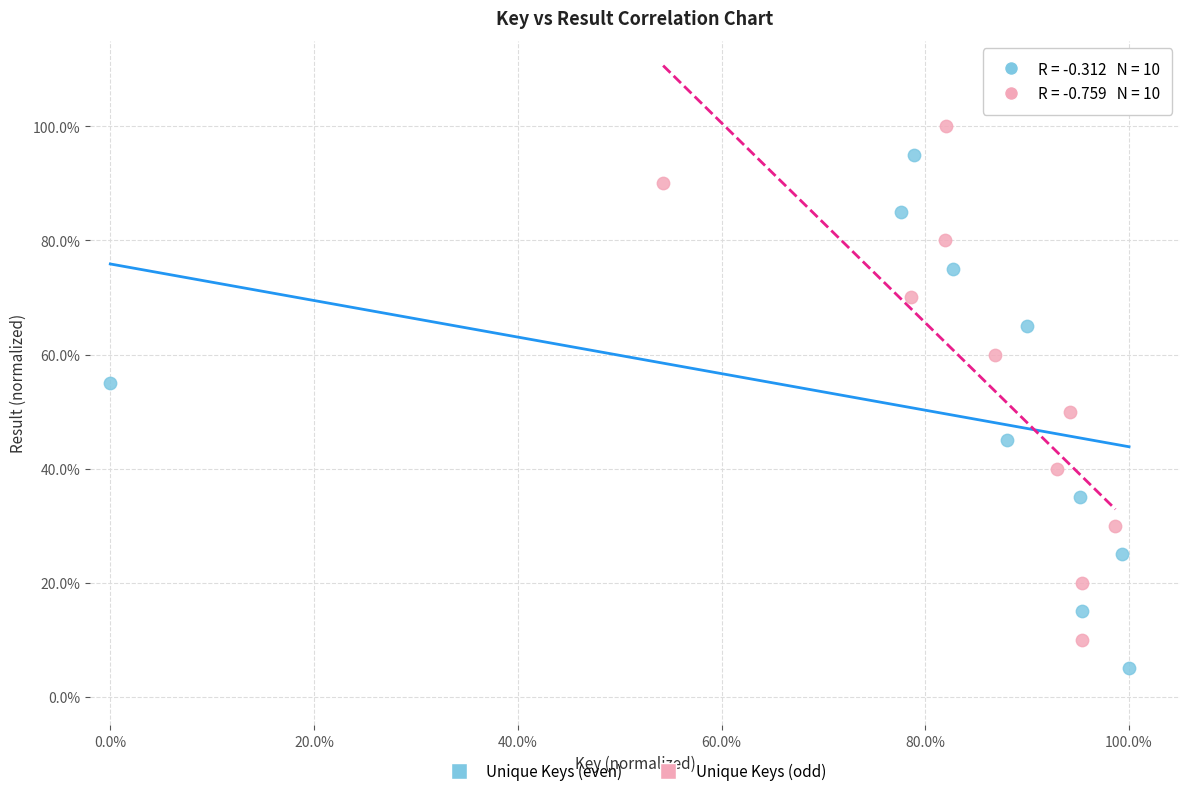

What are all the series names shown in the legend?

Unique Keys (even), Unique Keys (odd)